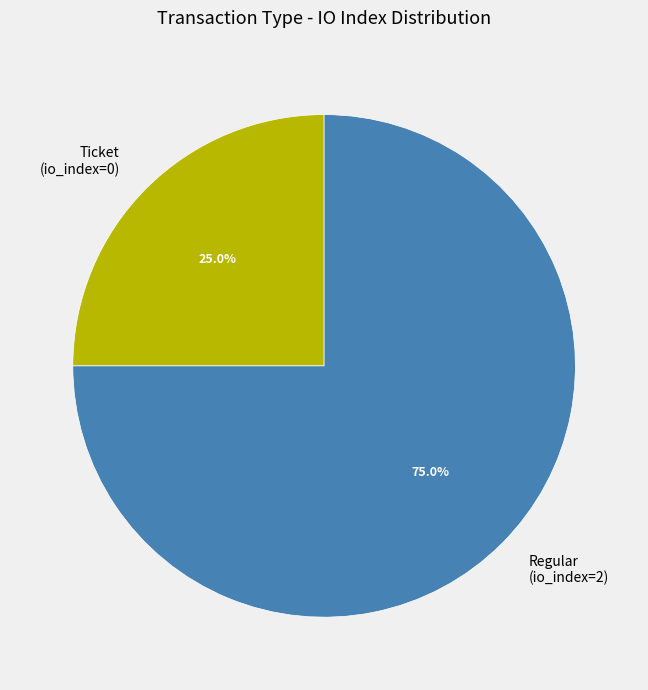

To the nearest percent, what is the combined percentage of Regular (io_index=2) and Ticket (io_index=0)?

100%